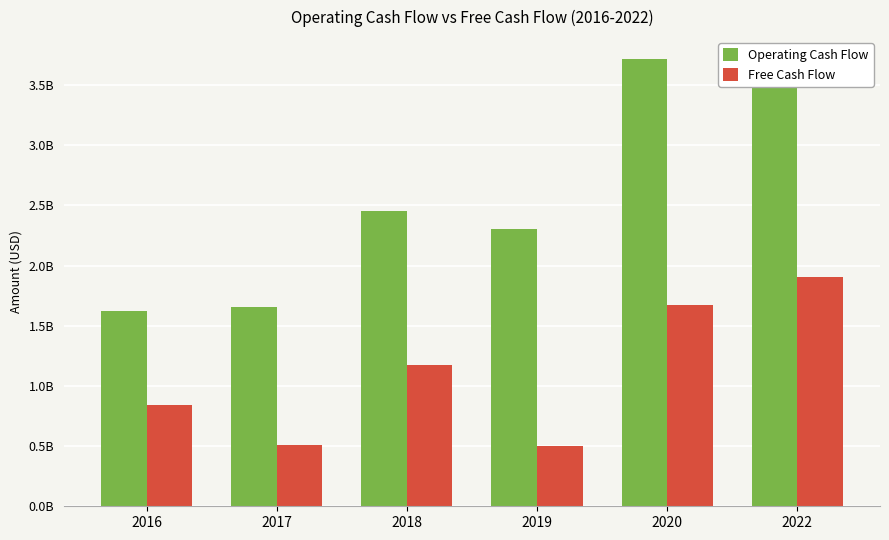

What is the difference between the maximum and minimum values in the Operating Cash Flow series?

2092177670